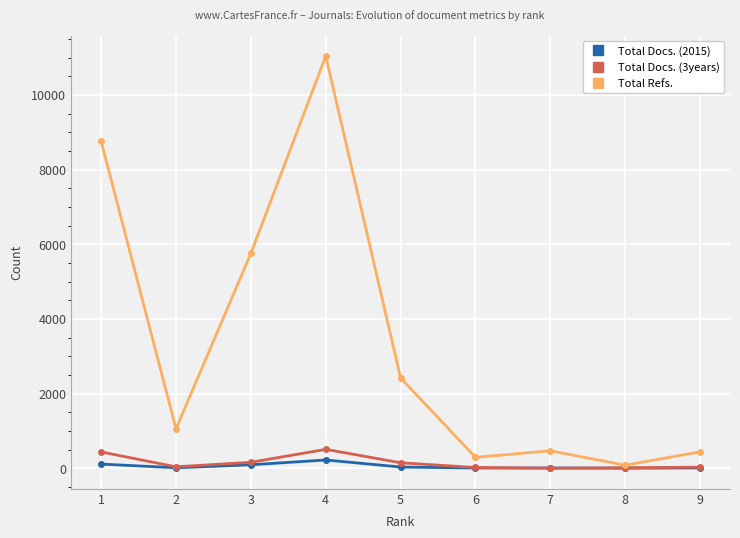

Between 6 and 8, which series saw the biggest shift?

Total Refs.